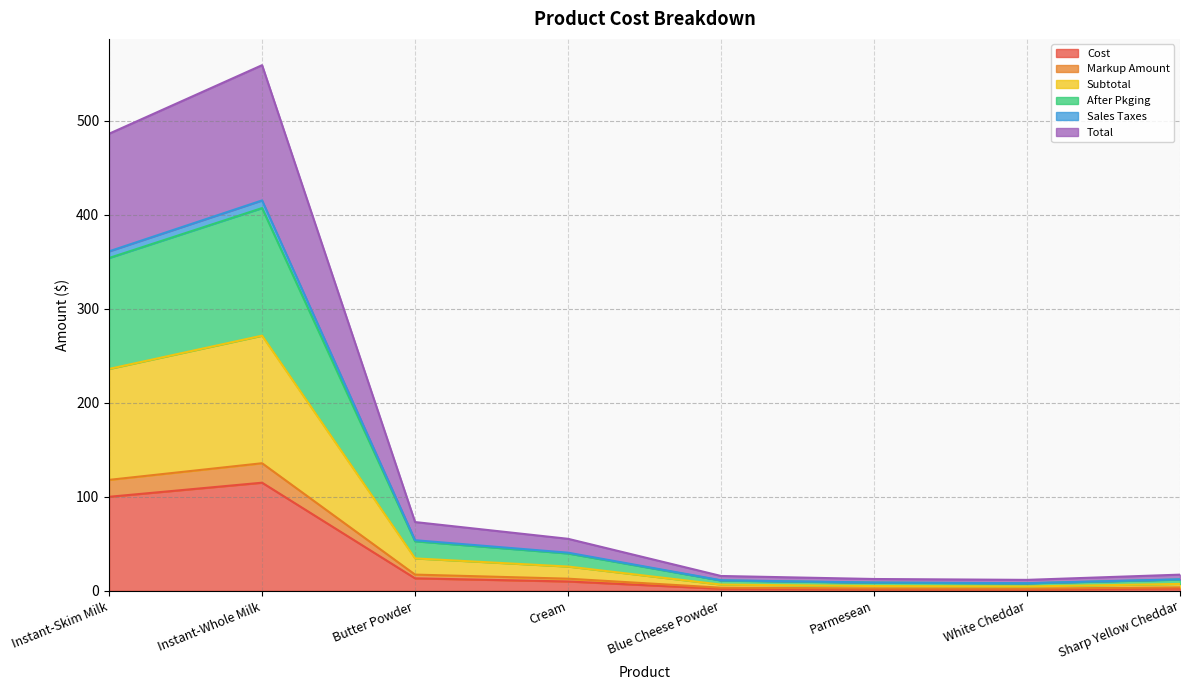

True or false: Cost has a value of 13.3 at Butter Powder.

True